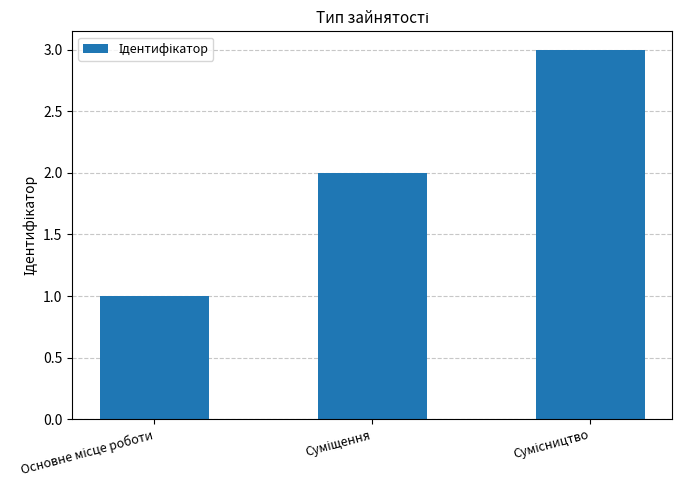

Reading left to right, what are all the values shown in this chart?

1	2	3